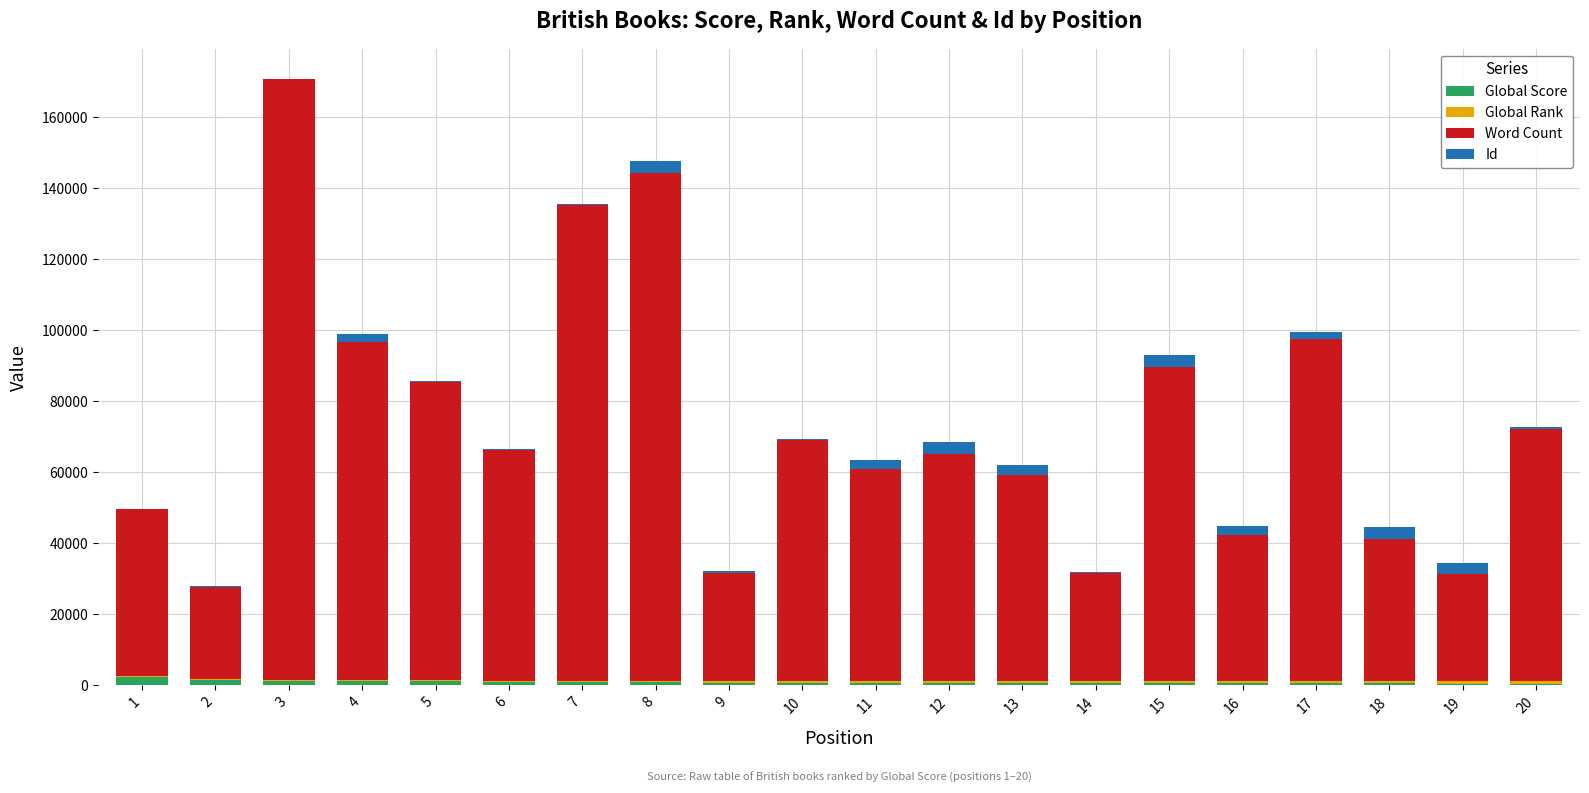

Count the number of categories in the chart.

20